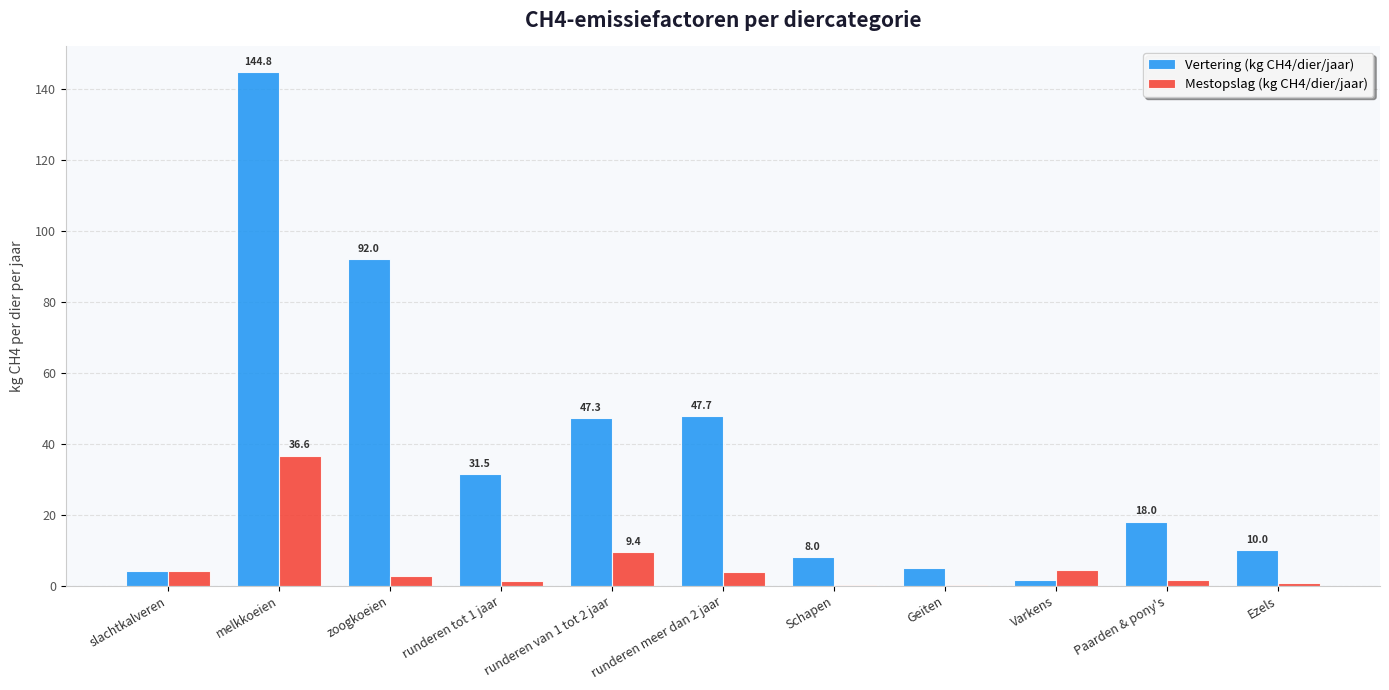

What is the sum of the Mestopslag (kg CH4/dier/jaar) values at Schapen and slachtkalveren?

4.4